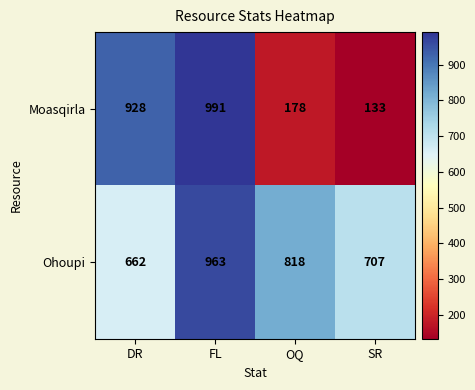

What is the maximum value shown in the chart?

991